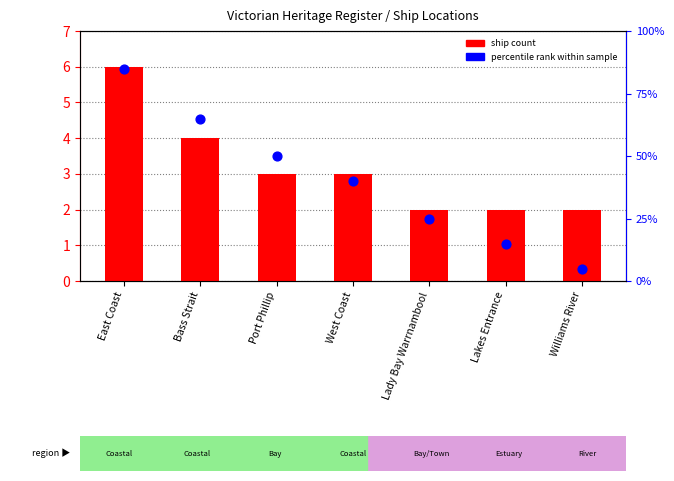

What is the total value across all series at Lady Bay Warrnambool?

27